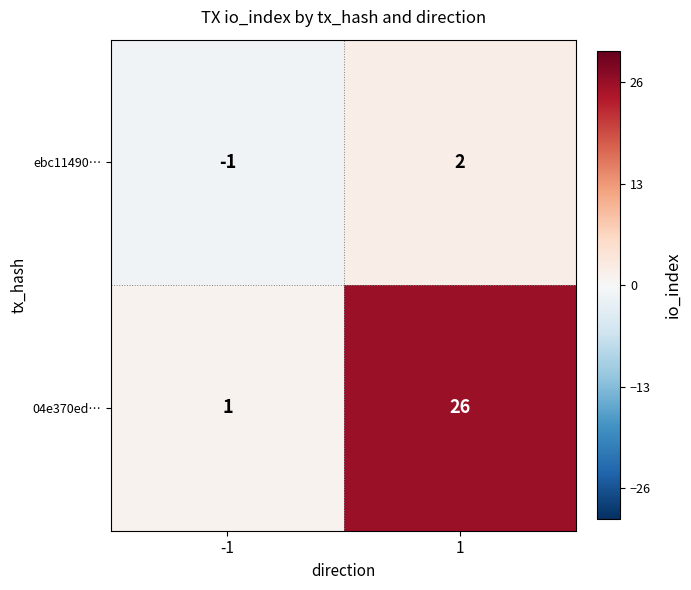

What is the difference between the 04e370ed… values at -1 and 1?

25